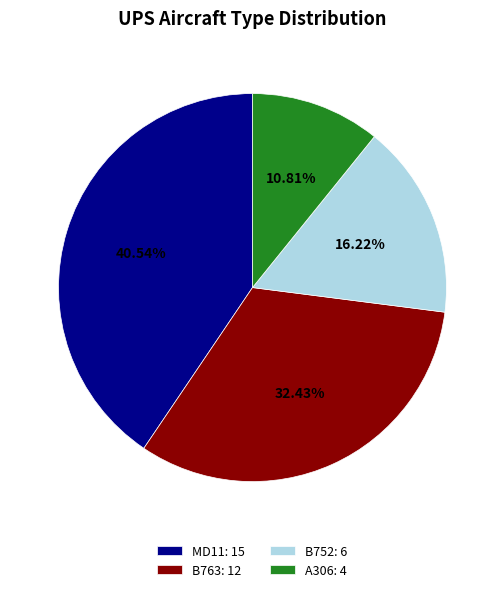

Combined, do A306: 4 and B752: 6 account for over 50%?

No